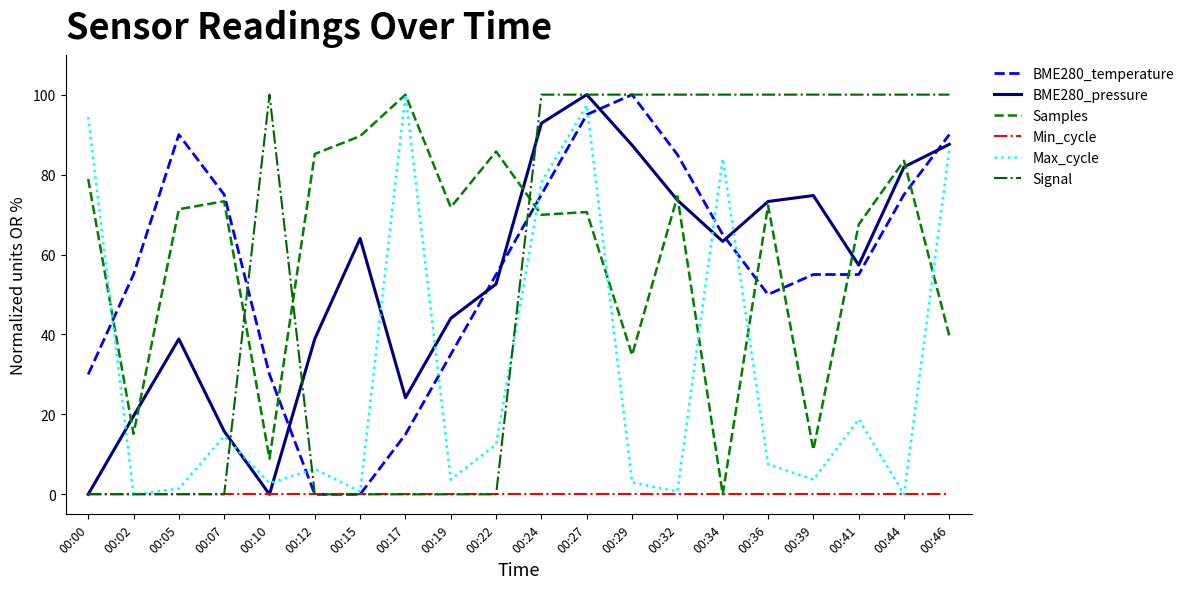

After their last crossing, which series has the higher values: Samples or BME280_temperature?

BME280_temperature